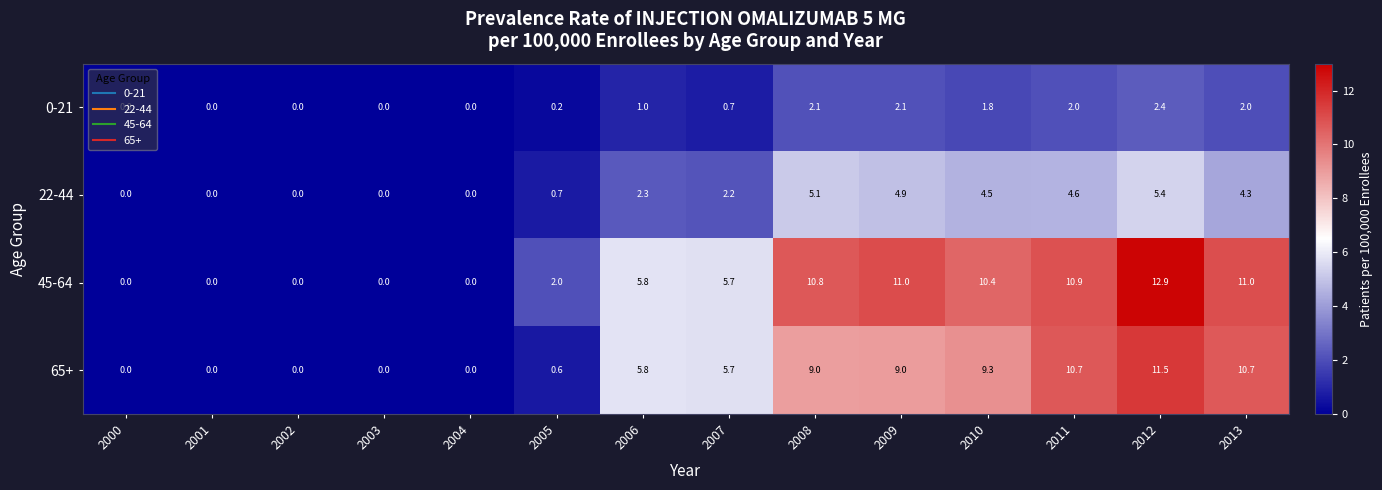

How many values in 65+ are above zero?

9